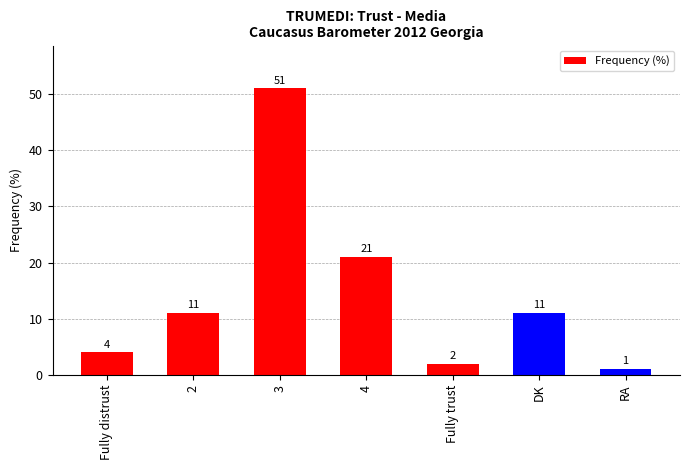

What position from the left is Fully distrust?

1